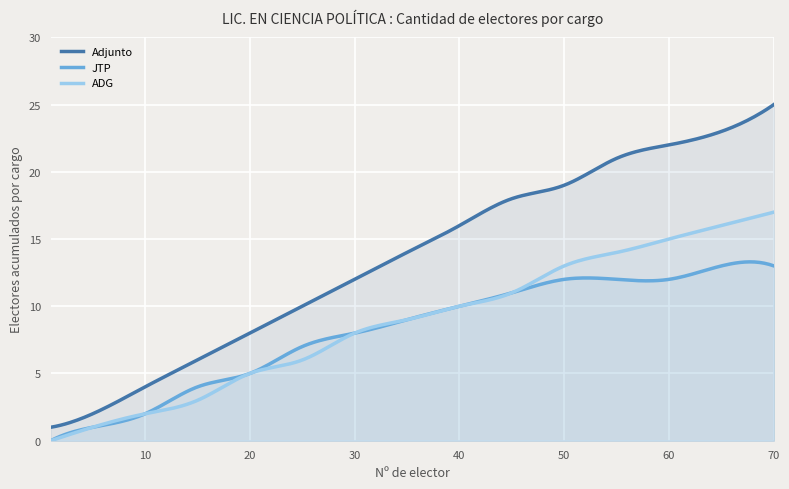

What are all the series names shown in the legend?

Adjunto, JTP, ADG